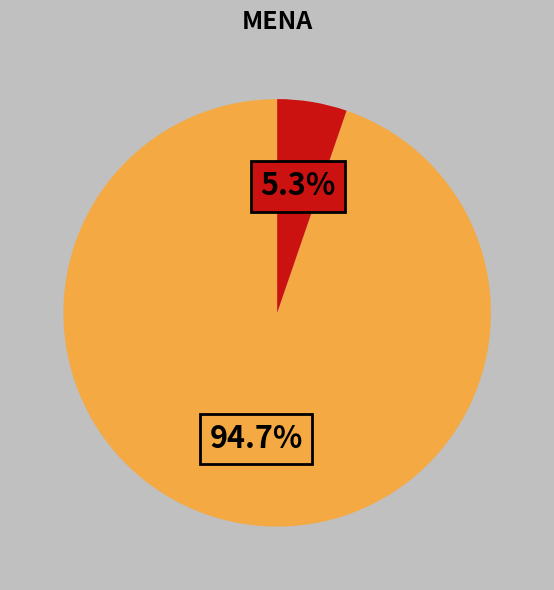

Is there any slice that represents more than half of the pie?

Yes